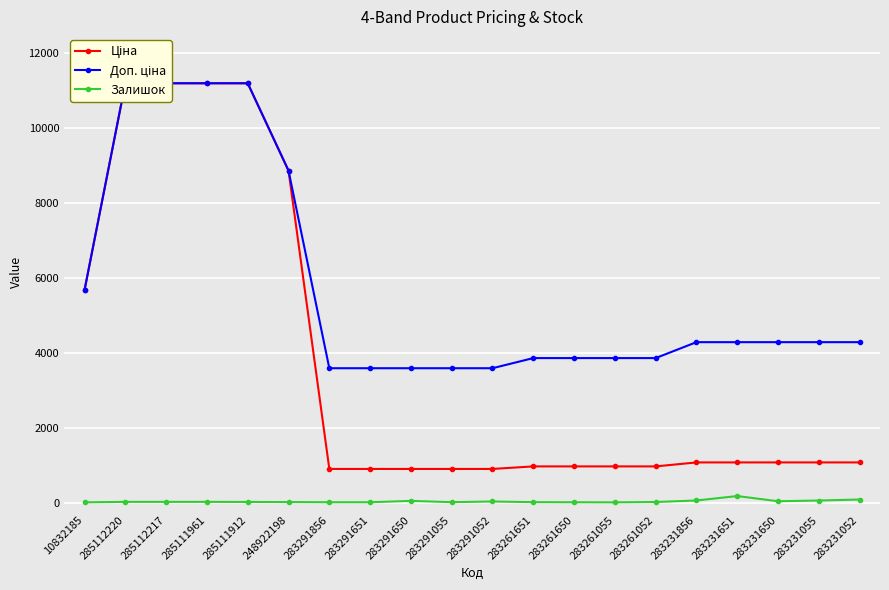

What is the sum of the Доп. ціна values at 283231651 and 283291052?

7862.7